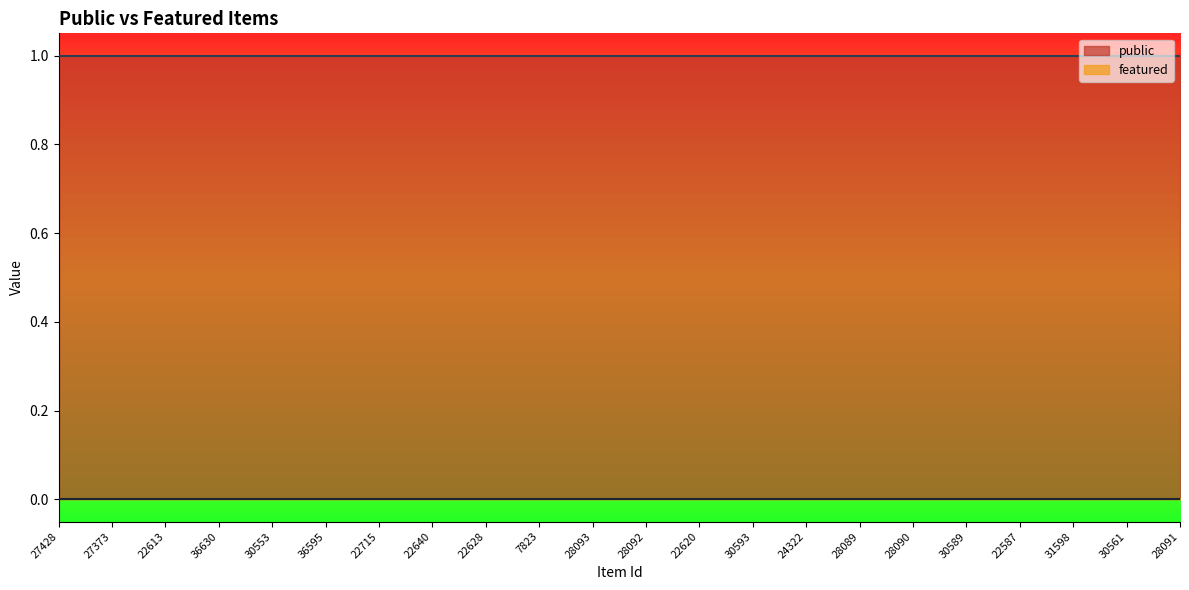

Rank the series by their maximum value, from lowest to highest.

featured, public